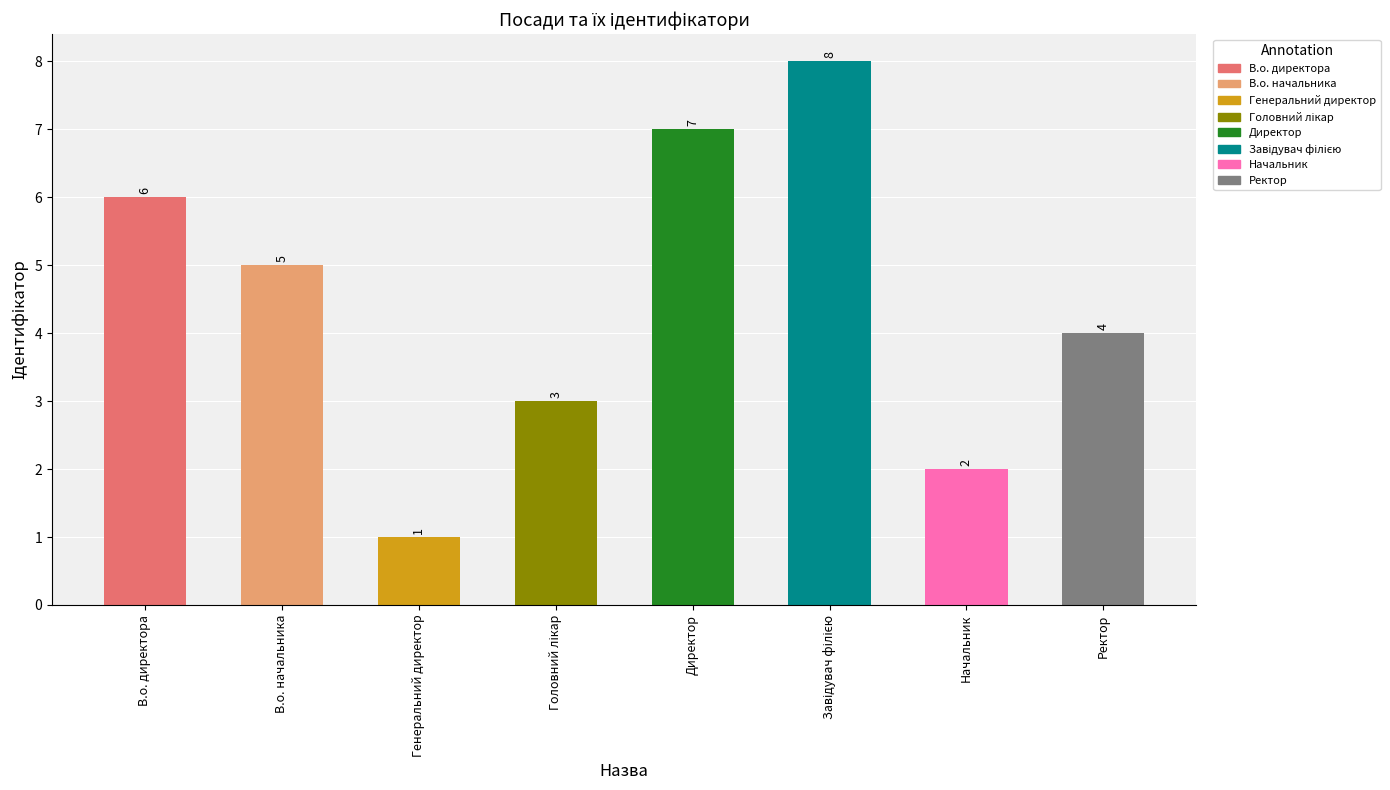

What is the change in value from Генеральний директор to Директор?

+6